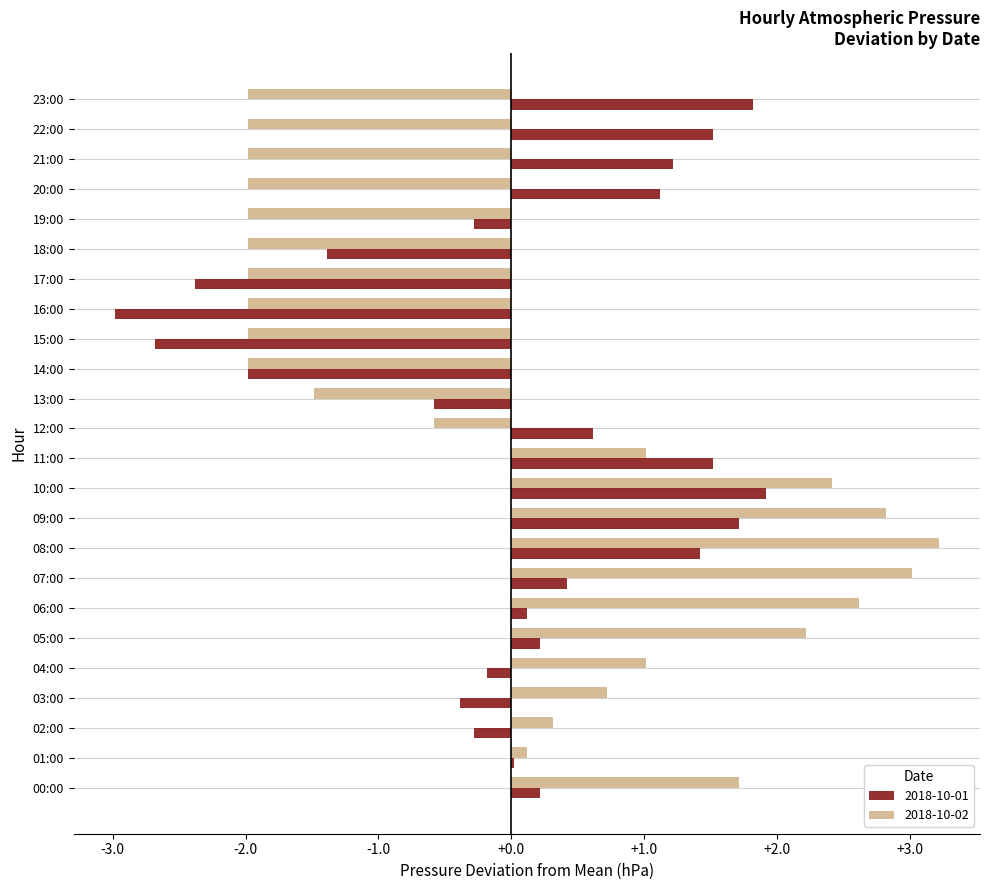

What is the total value across all series at 21:00?

-0.8